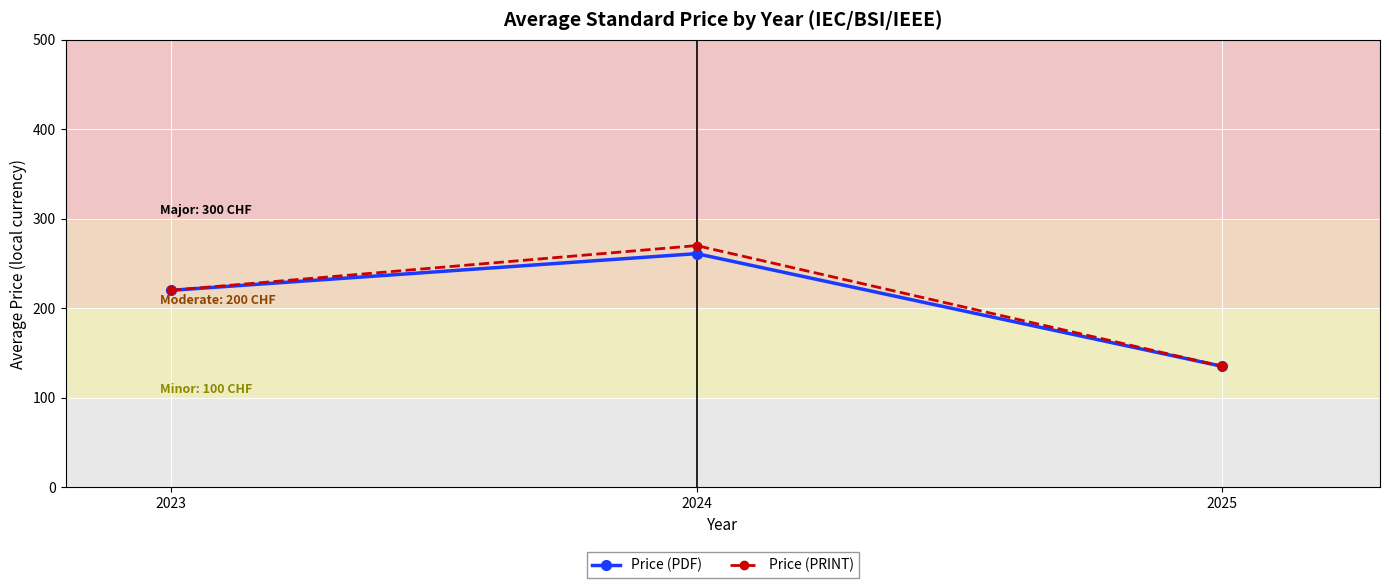

What value does the Price (PRINT) series have at 2023?

220.0